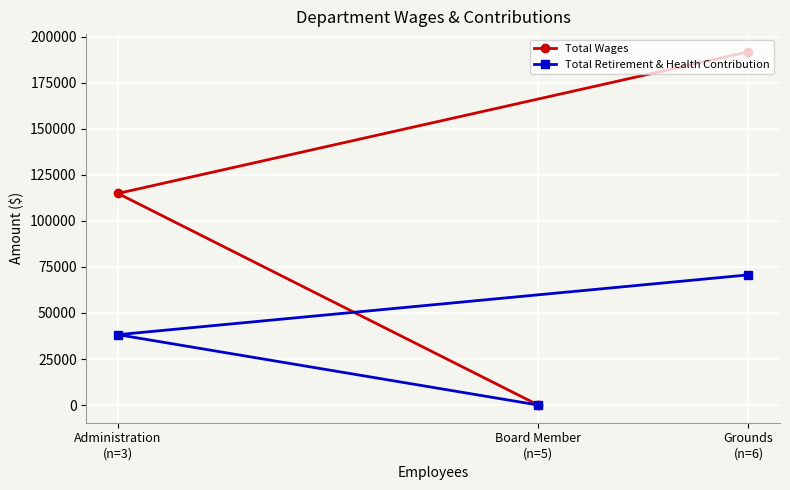

What is the label of the 3rd point from the left?

Grounds
(n=6)